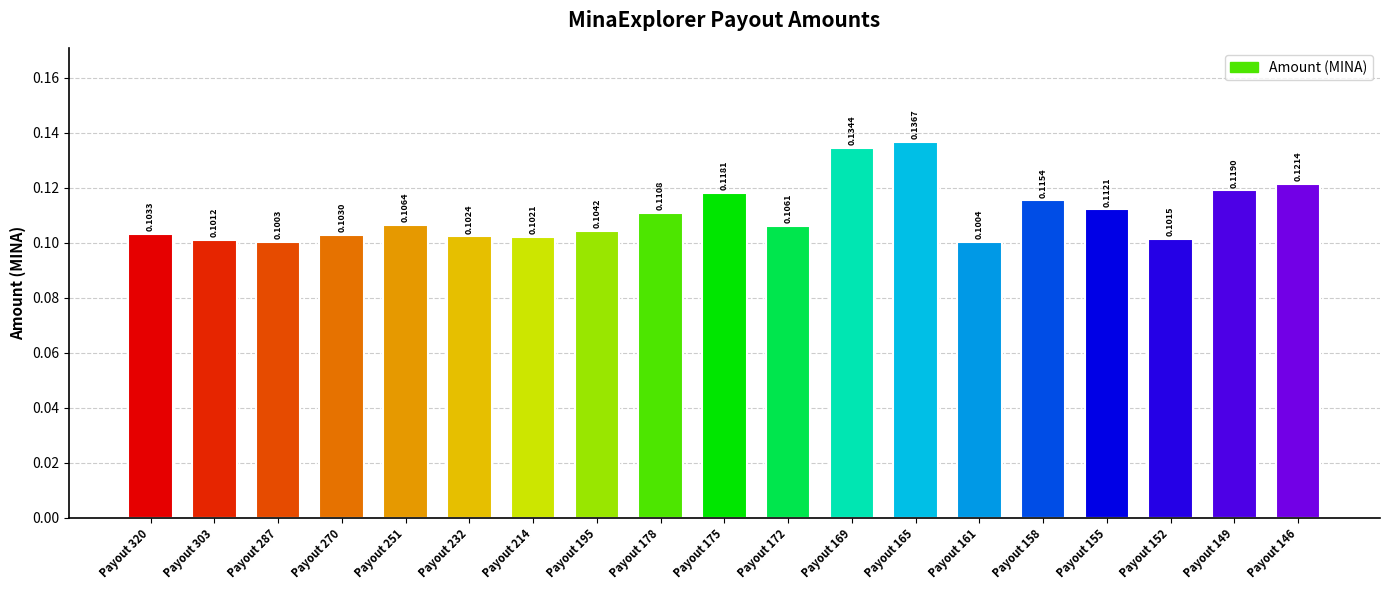

The chart shows a value of 0.1 at Payout 165. True or false?

True